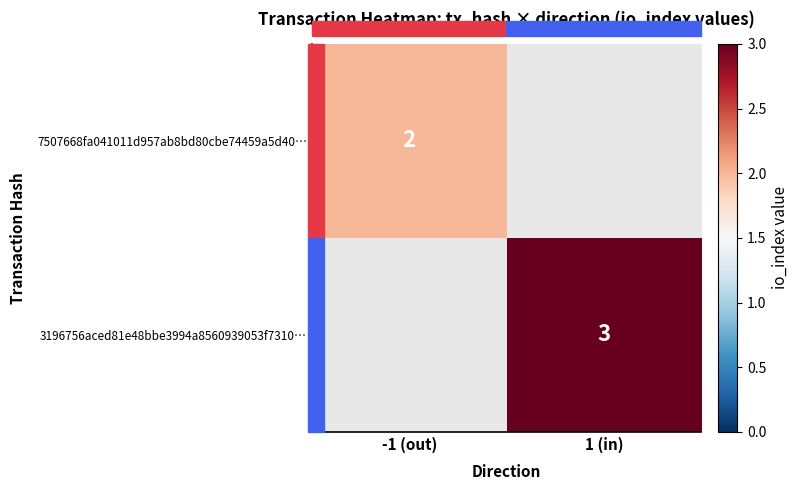

Is it true that 3196756aced81e48bbe3994a8560939053f7310… equals 3 at 1 (in)?

True